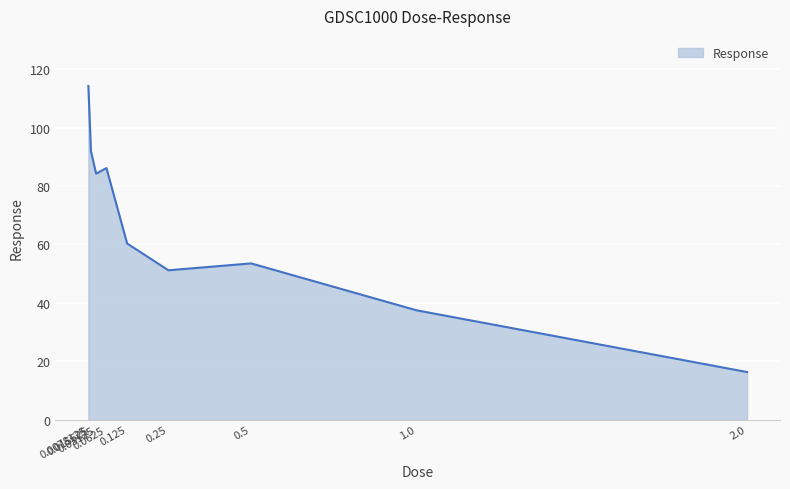

Which label corresponds to the largest value in the chart?

0.0078125